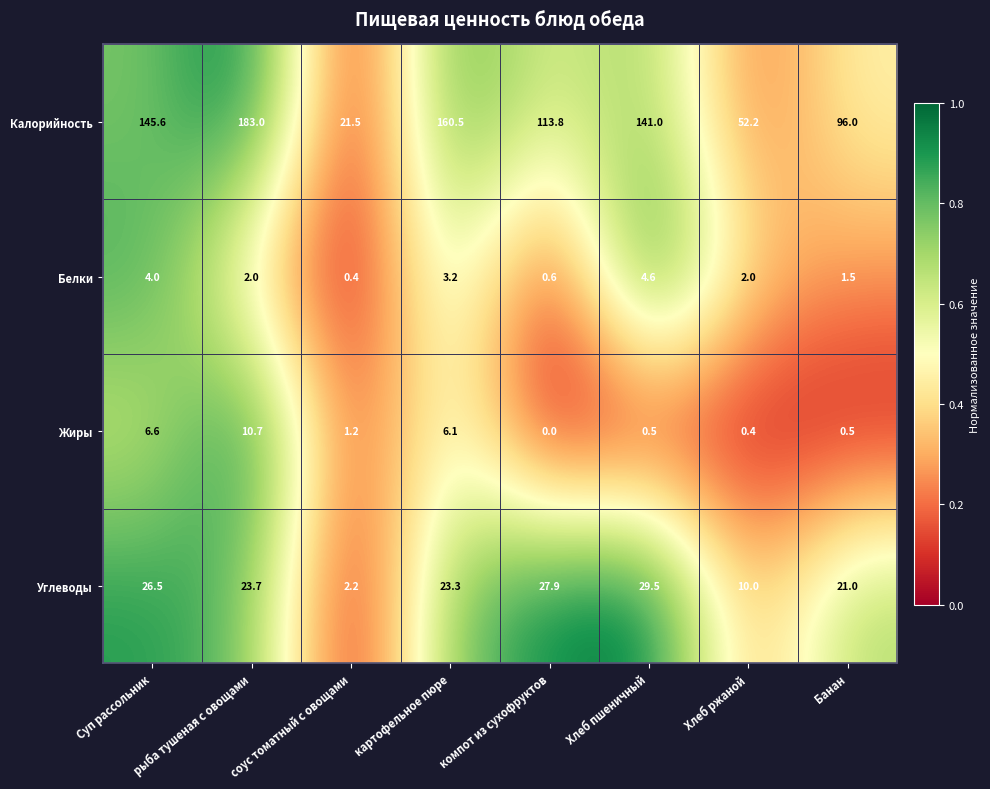

Between Хлеб пшеничный and Банан, which series saw the biggest shift?

Калорийность